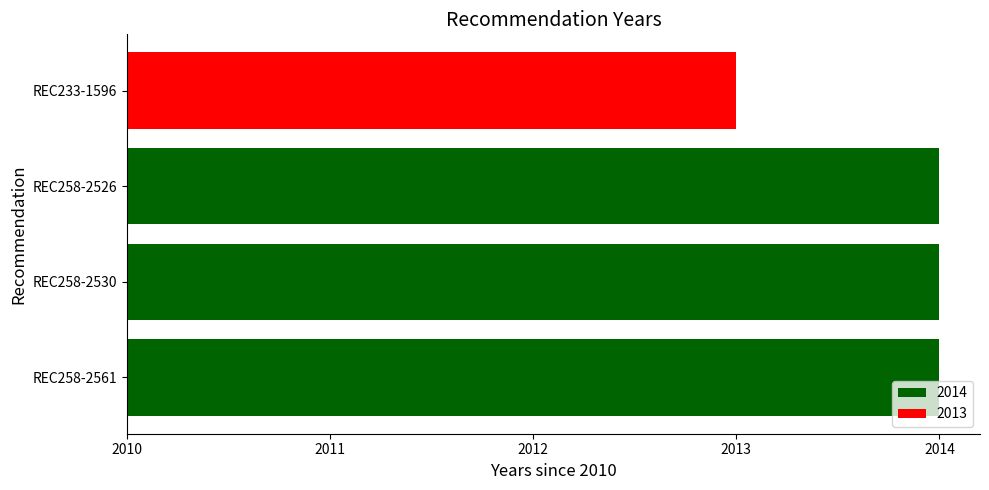

Are the bars horizontal?

Yes